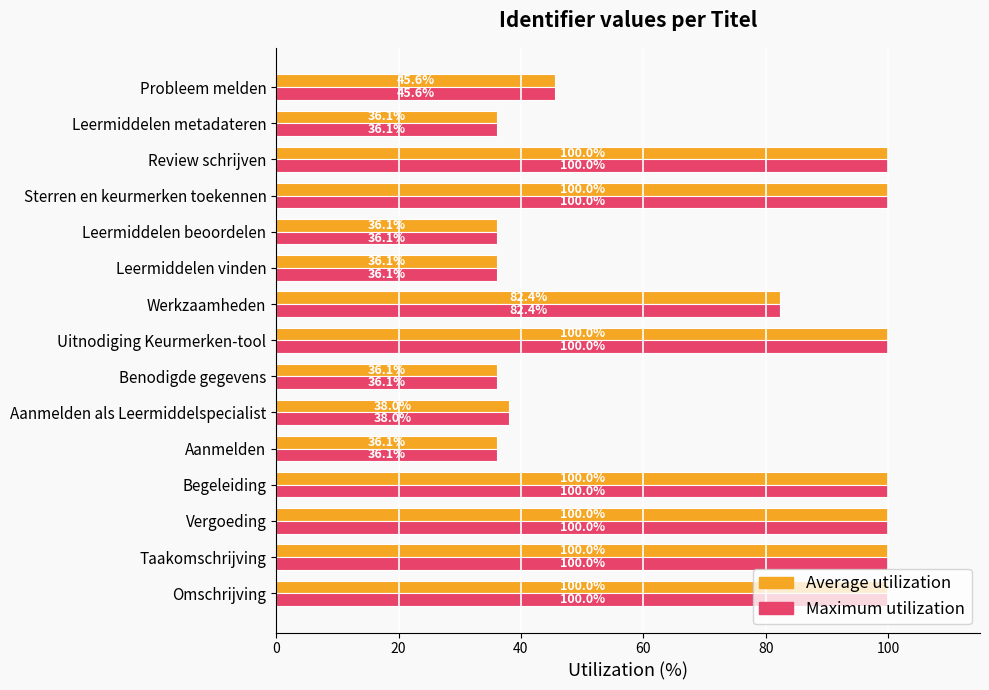

Read the Maximum utilization value at Werkzaamheden.

82.4